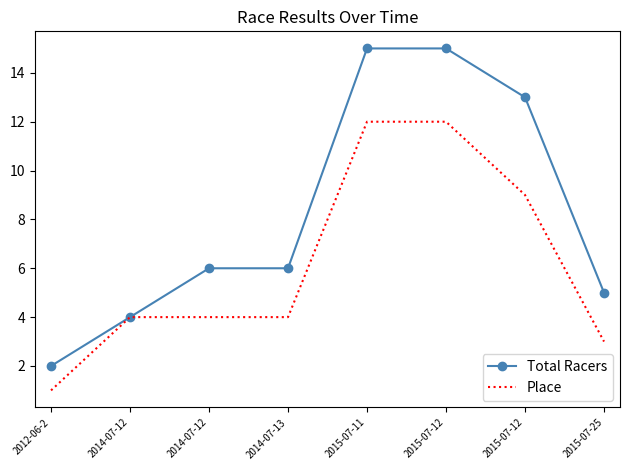

What are all the series names shown in the legend?

Total Racers, Place